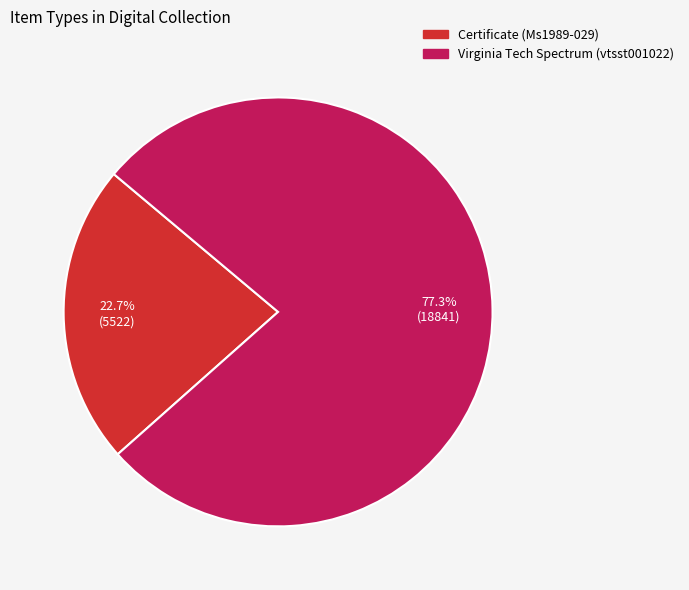

Rank the categories by value from highest to lowest.

Virginia Tech Spectrum (vtsst001022), Certificate (Ms1989-029)